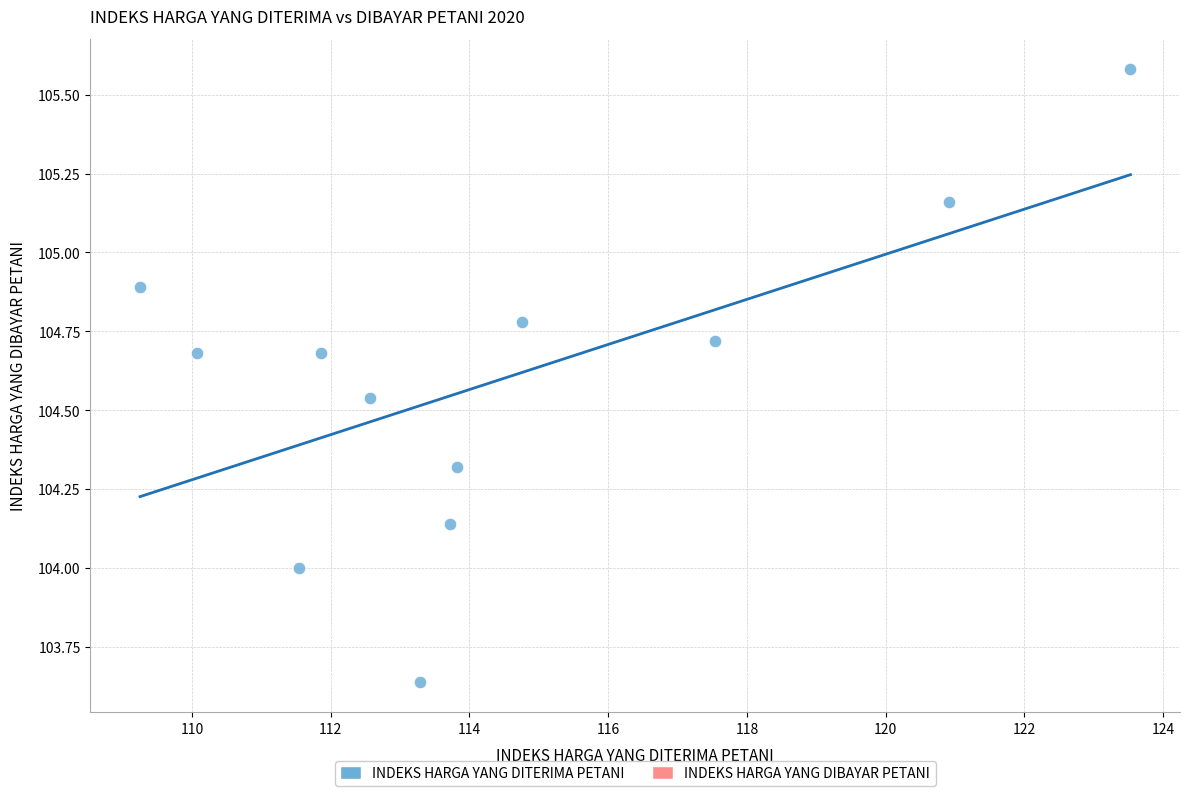

What is the average Y value?

104.6